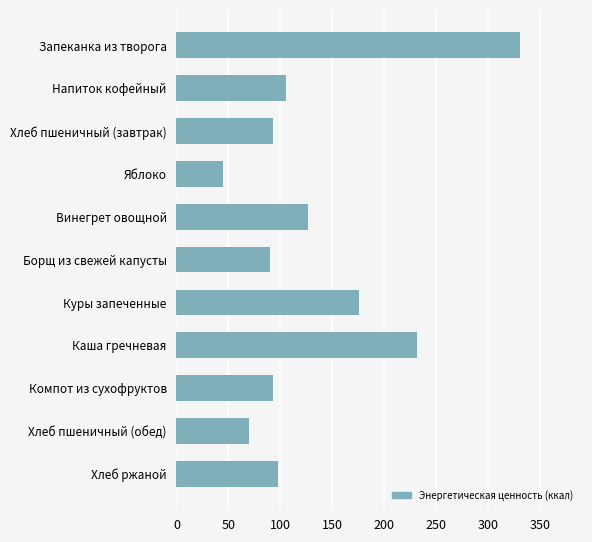

The value at Яблоко is 44.4. True or false?

True